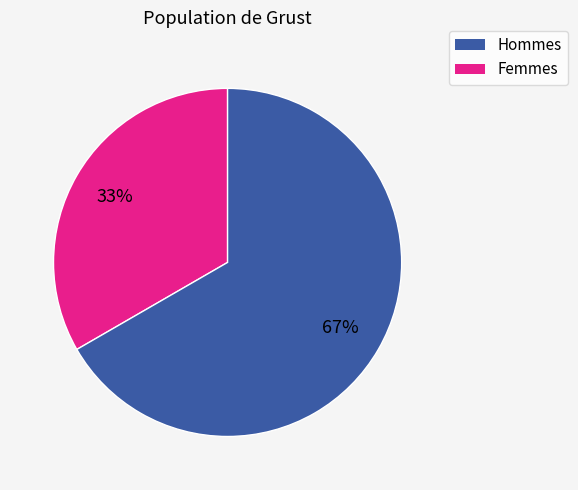

To the nearest percent, what is the average slice percentage?

50%